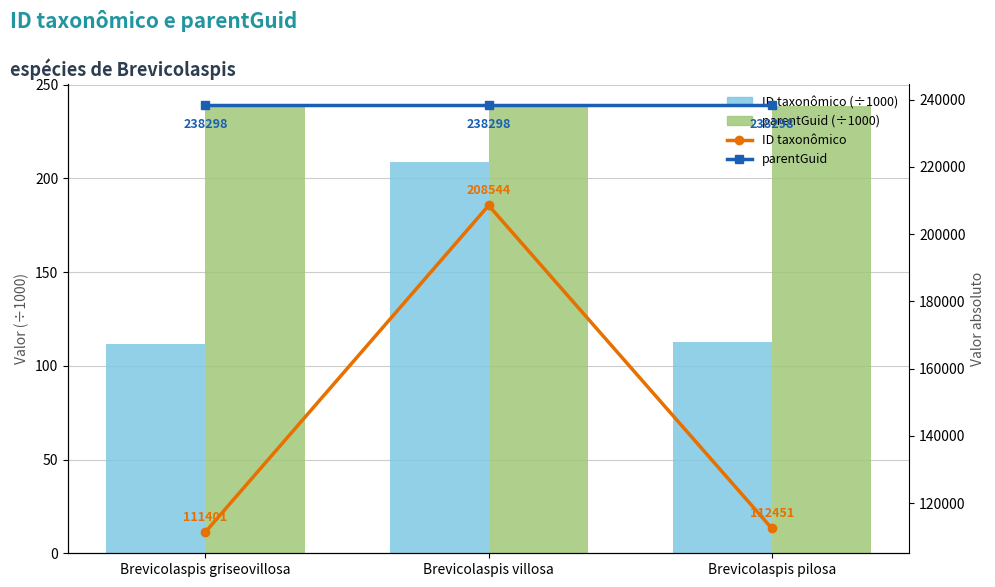

How many groups of bars are there?

3